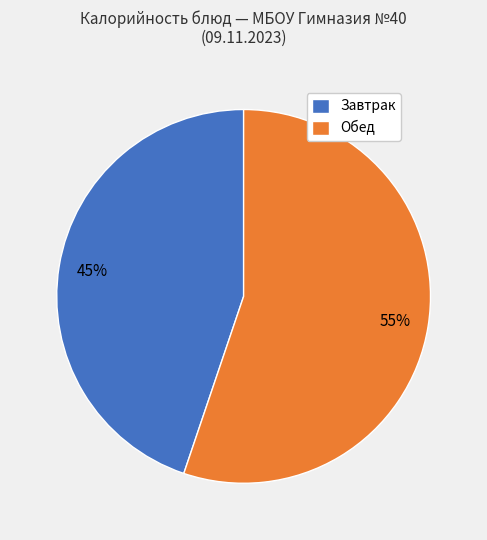

How many segments does this pie chart have?

2